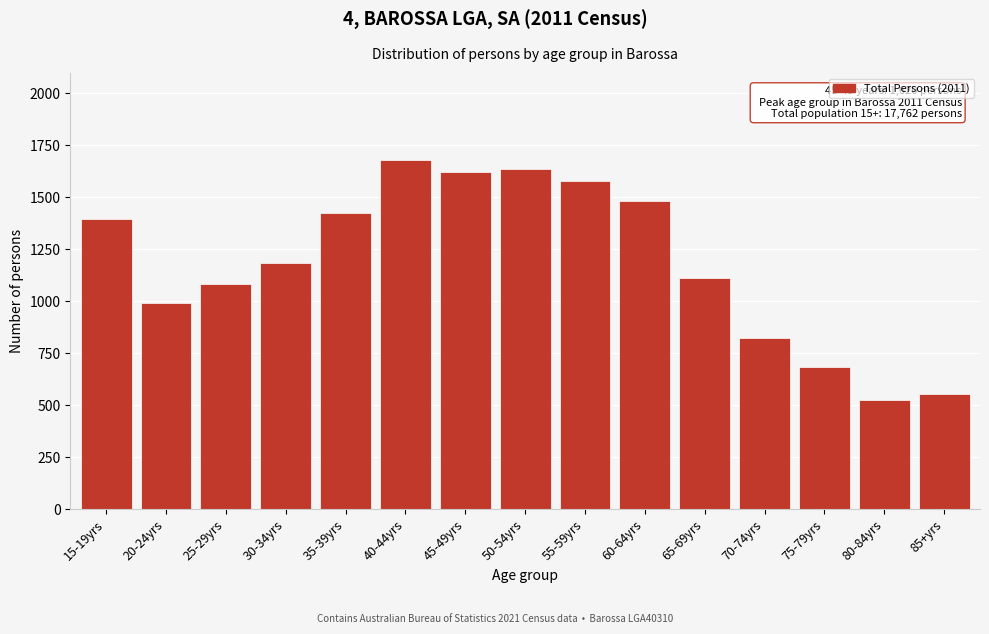

Reading left to right, list all the values displayed in this chart.

15-19yrs=1394	20-24yrs=991	25-29yrs=1082	30-34yrs=1186	35-39yrs=1426	40-44yrs=1677	45-49yrs=1620	50-54yrs=1635	55-59yrs=1576	60-64yrs=1480	65-69yrs=1111	70-74yrs=824	75-79yrs=684	80-84yrs=525	85+yrs=556